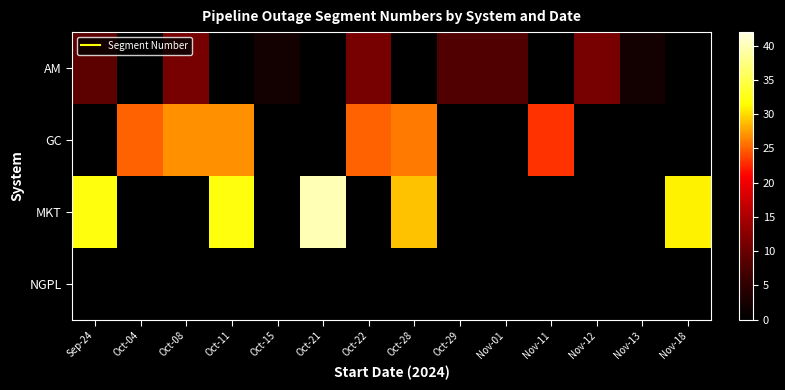

Reading left to right, what are all the values shown in this chart?

AM: Sep-24=9	Oct-04=0	Oct-08=11	Oct-11=0	Oct-15=2	Oct-21=0	Oct-22=11	Oct-28=0	Oct-29=8	Nov-01=8	Nov-11=0	Nov-12=11	Nov-13=2	Nov-18=0
GC: Sep-24=0	Oct-04=25	Oct-08=27	Oct-11=27	Oct-15=0	Oct-21=0	Oct-22=25	Oct-28=26	Oct-29=0	Nov-01=0	Nov-11=23	Nov-12=0	Nov-13=0	Nov-18=0
MKT: Sep-24=32	Oct-04=0	Oct-08=0	Oct-11=32	Oct-15=0	Oct-21=40	Oct-22=0	Oct-28=29	Oct-29=0	Nov-01=0	Nov-11=0	Nov-12=0	Nov-13=0	Nov-18=31
NGPL: Sep-24=0	Oct-04=0	Oct-08=0	Oct-11=0	Oct-15=0	Oct-21=0	Oct-22=0	Oct-28=0	Oct-29=0	Nov-01=0	Nov-11=0	Nov-12=0	Nov-13=0	Nov-18=0